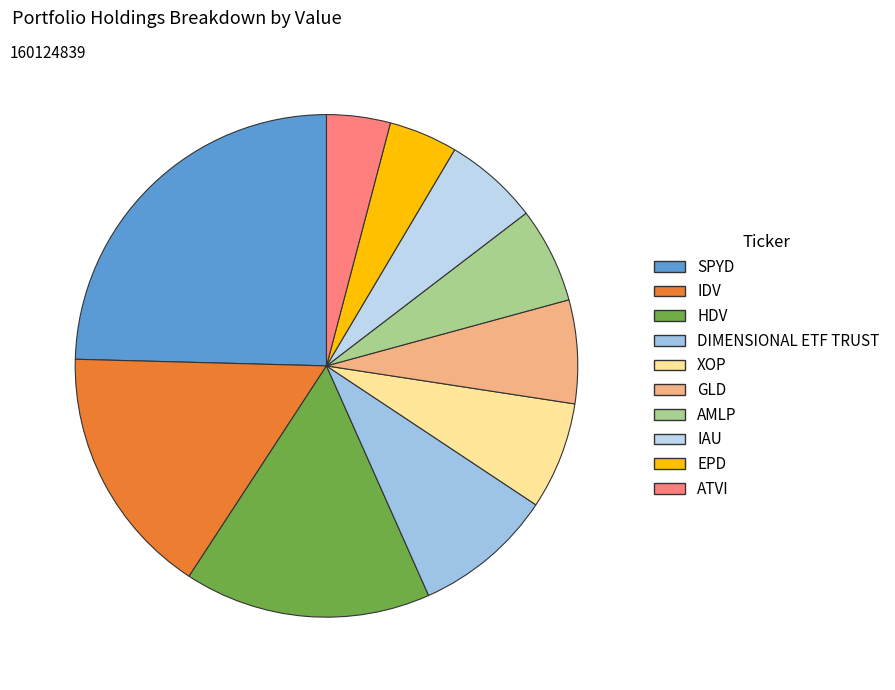

To the nearest percent, what portion does IAU represent?

6%